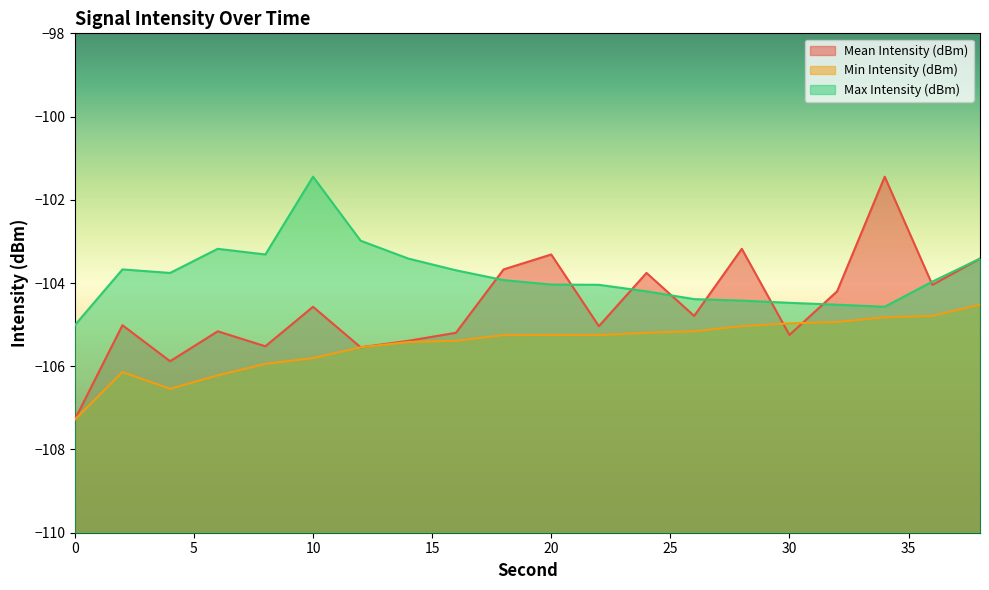

Where does the Max Intensity (dBm) series first go above -103?

10